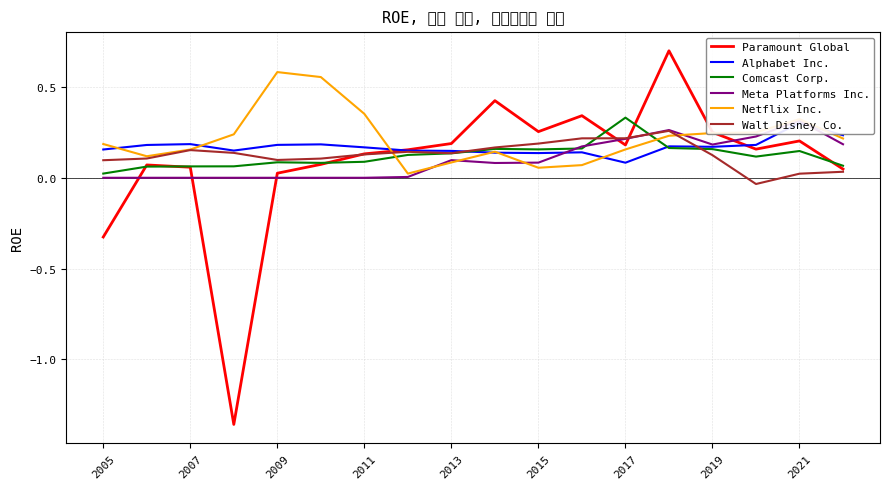

True or false: Paramount Global has a value of 0.2 at 2013.

True